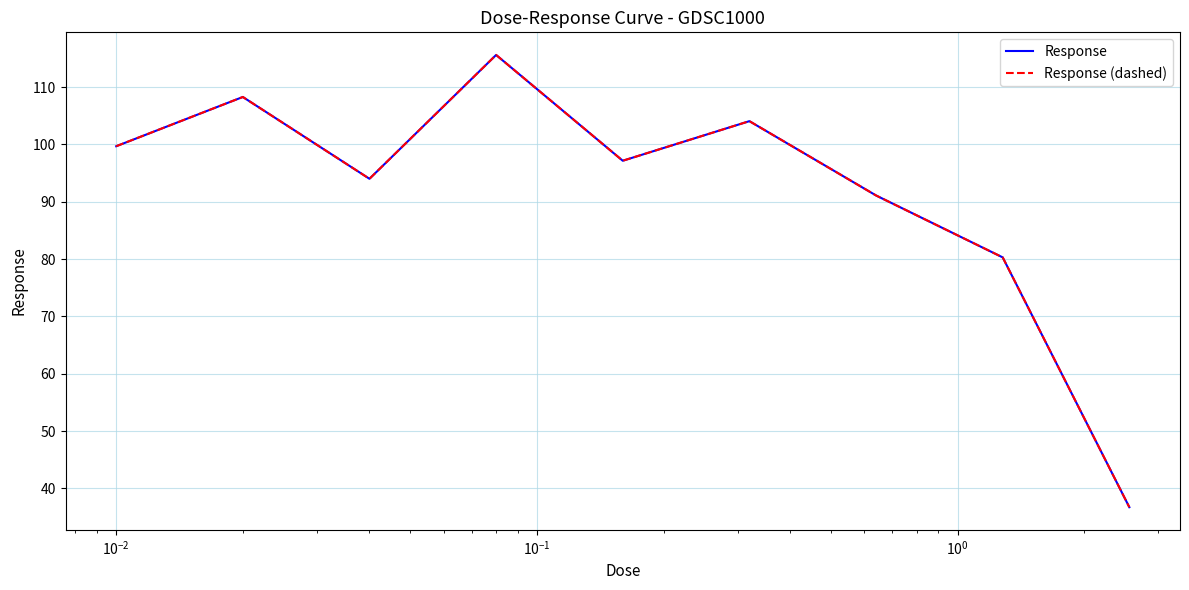

Reading left to right, what are all the values shown in this chart?

Response: 99.7	108.3	94.0	115.6	97.1	104.0	91.1	80.3	36.7
Response (dashed): 99.7	108.3	94.0	115.6	97.1	104.0	91.1	80.3	36.7